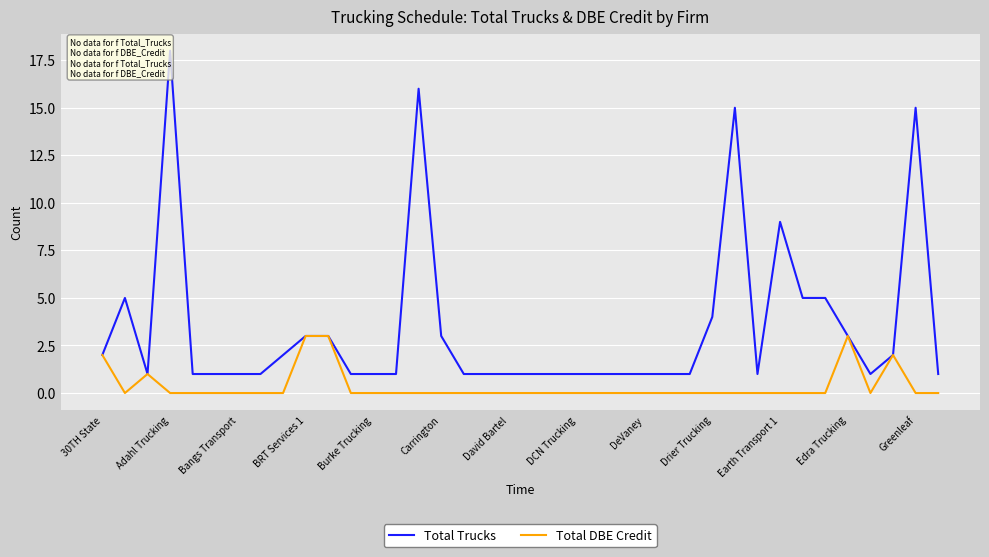

The value of Total DBE Credit at BRT Services 1 is 3. True or false?

True